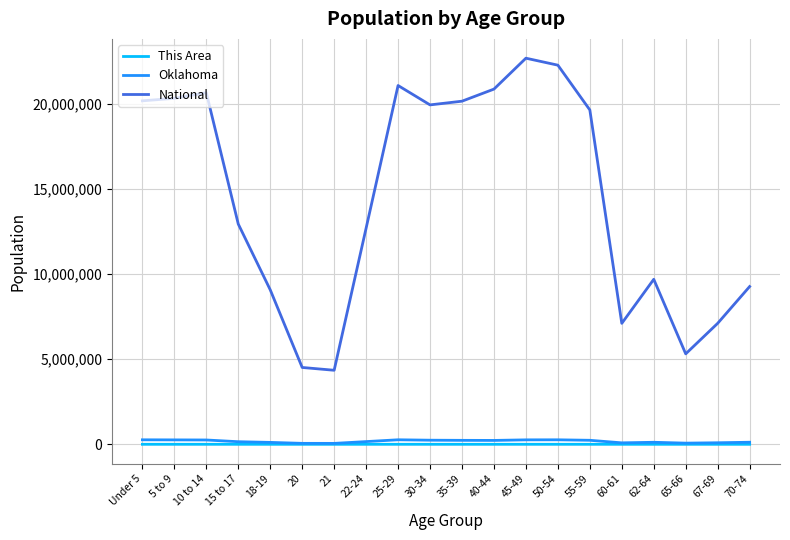

At which label is National closest to 13531442?

15 to 17